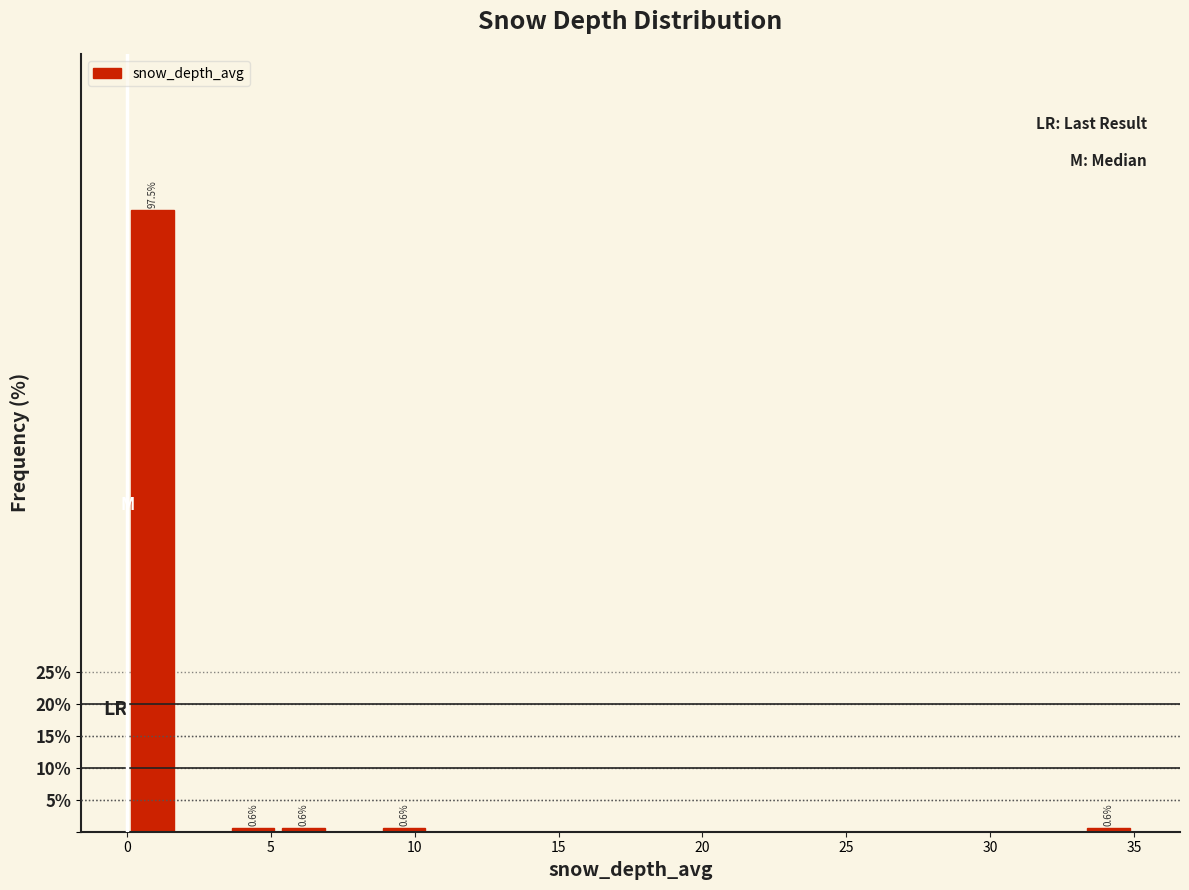

Around what value on the x-axis is the tallest bar? Give the approximate position of its centre, as read against the axis.

1.0